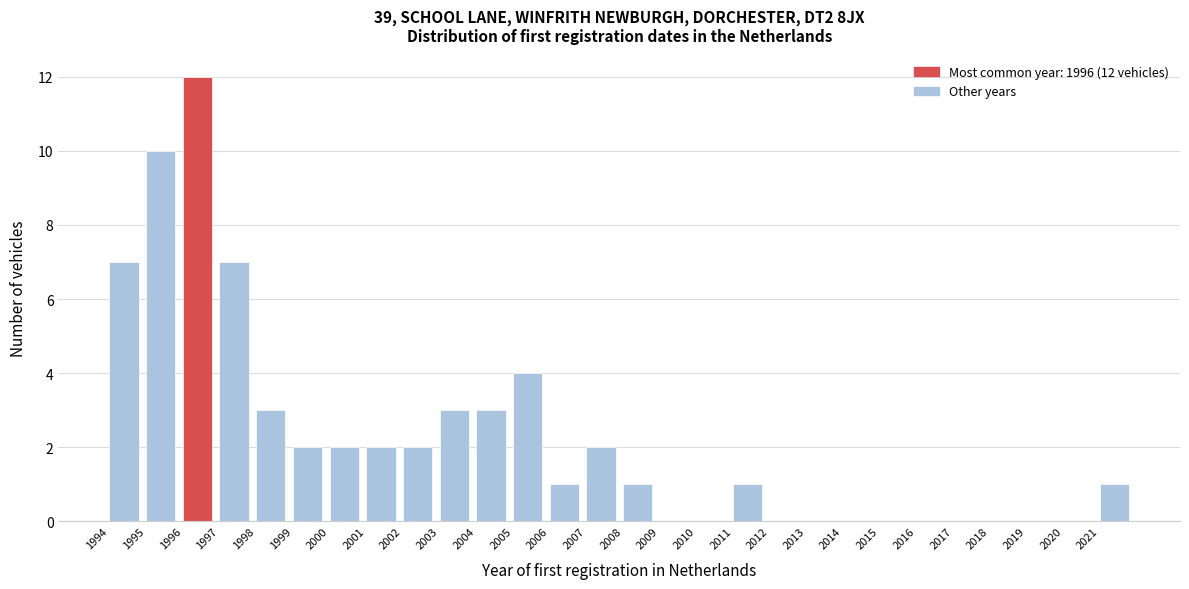

Which range on the x-axis has the tallest bar?

1996 to 1997